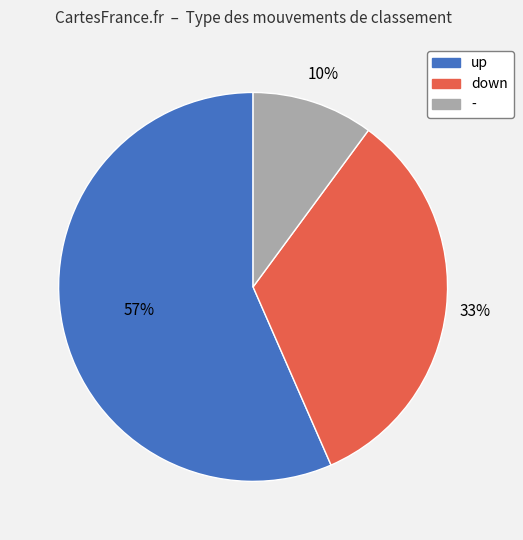

What percentage is the up slice, to the nearest percent?

57%